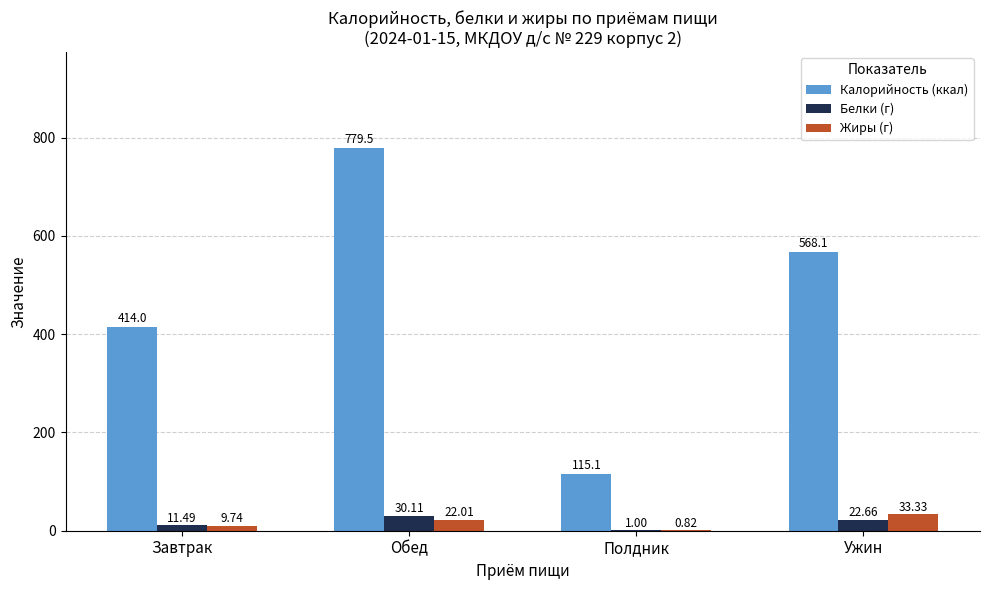

What is the highest value of the Калорийность (ккал) series?

779.5